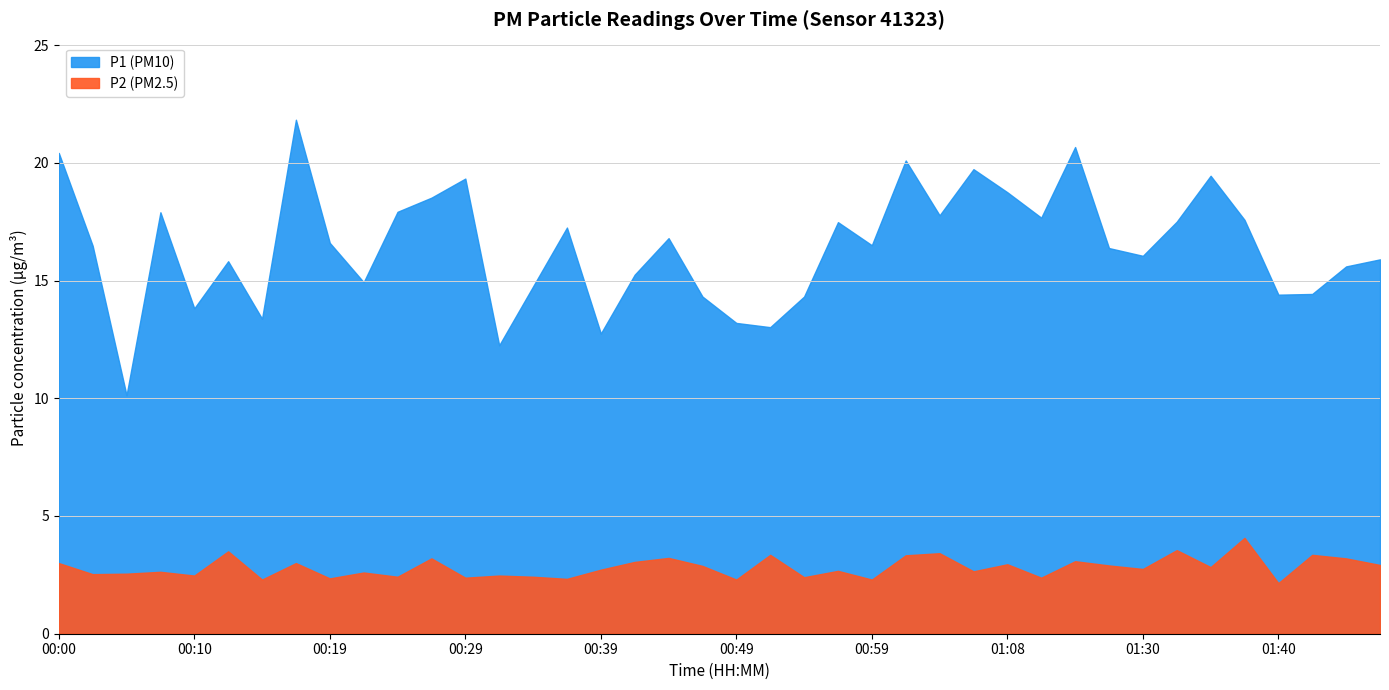

True or false: P1 has more than 0 interior local peaks.

True